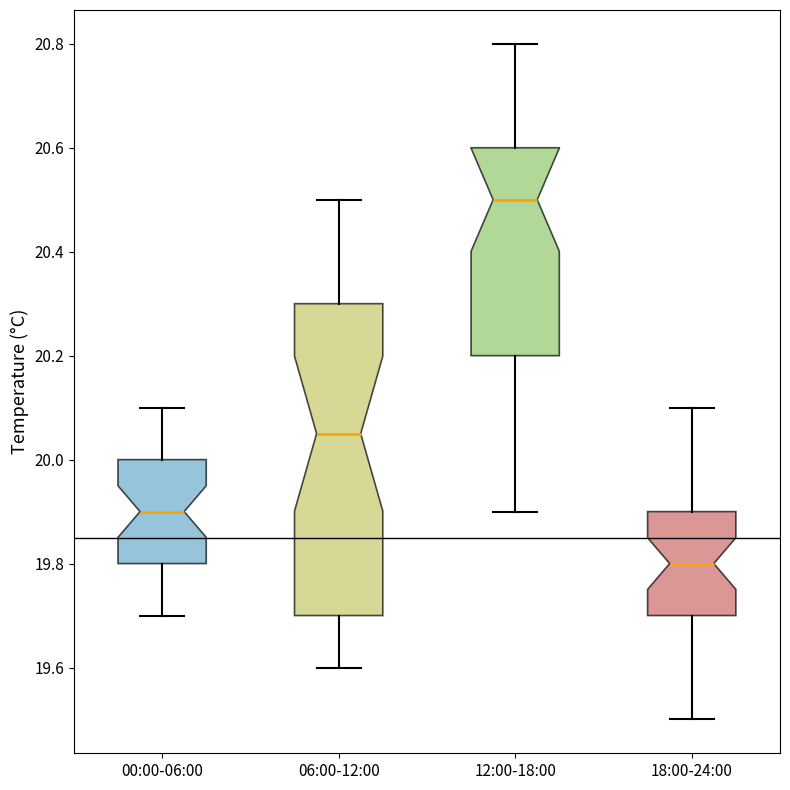

Which box's median line is the highest?

12:00-18:00